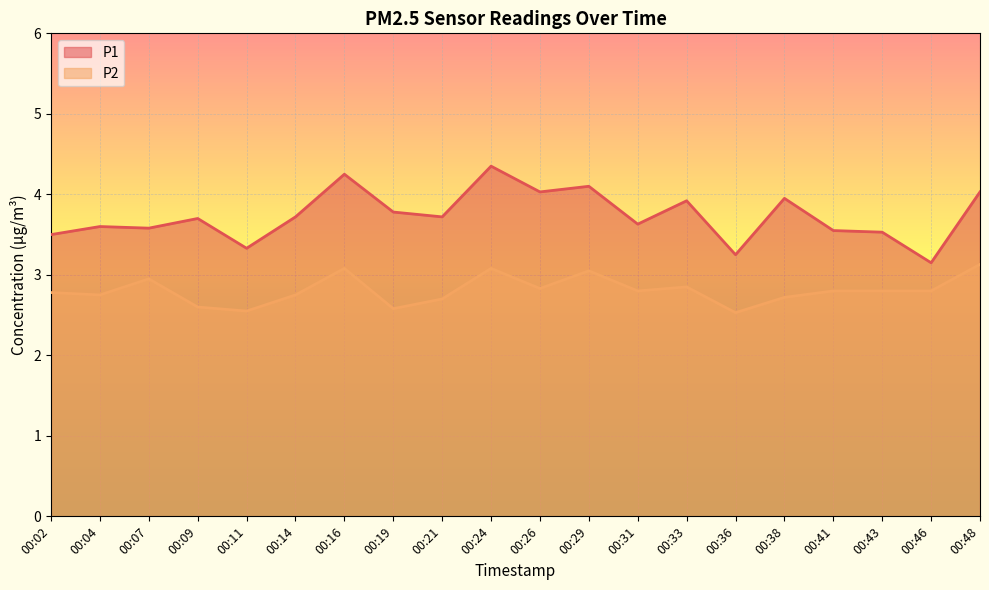

What is the sum of all P2 values?

56.1